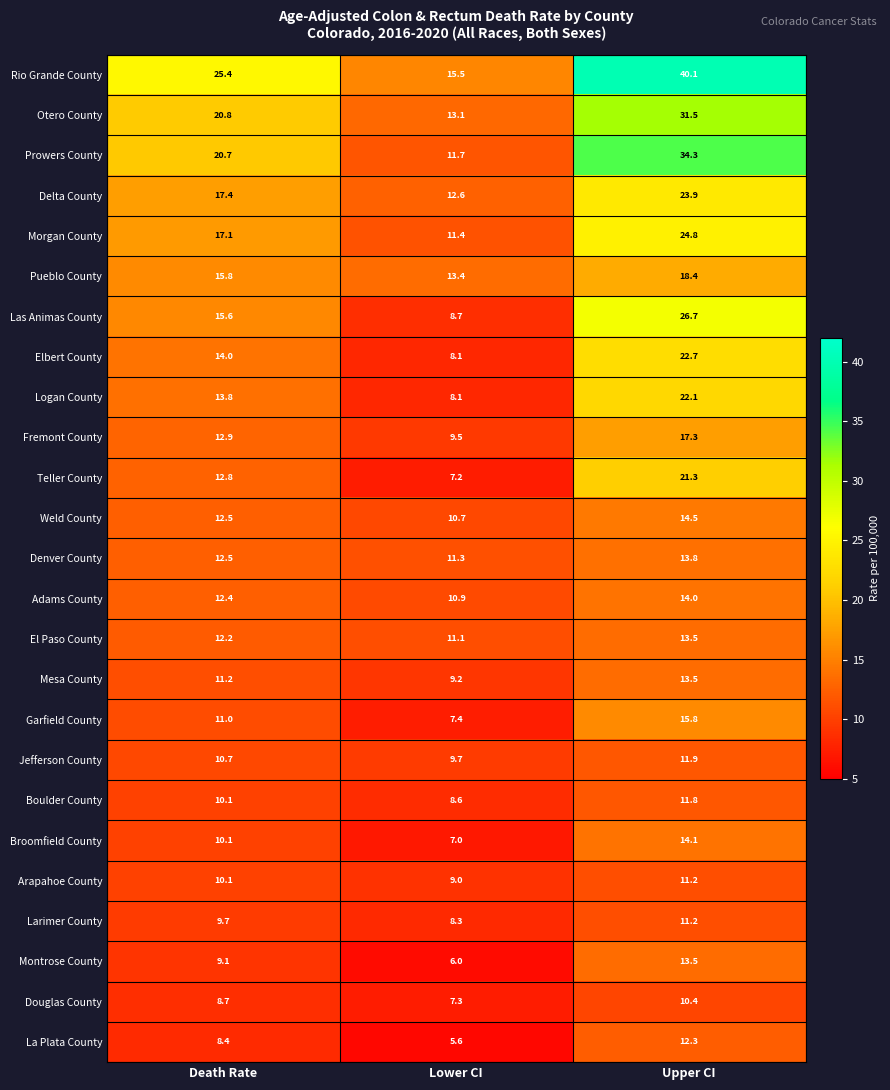

Is the value of Boulder County at Lower CI greater than the value of Morgan County at Death Rate?

No